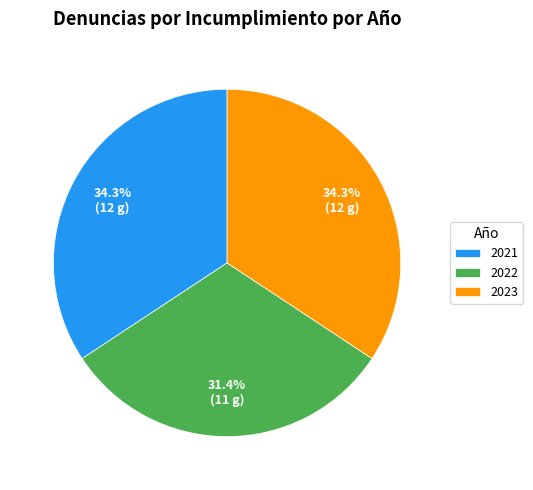

Approximately how many times larger is the value at 2023 compared to 2022?

1.1